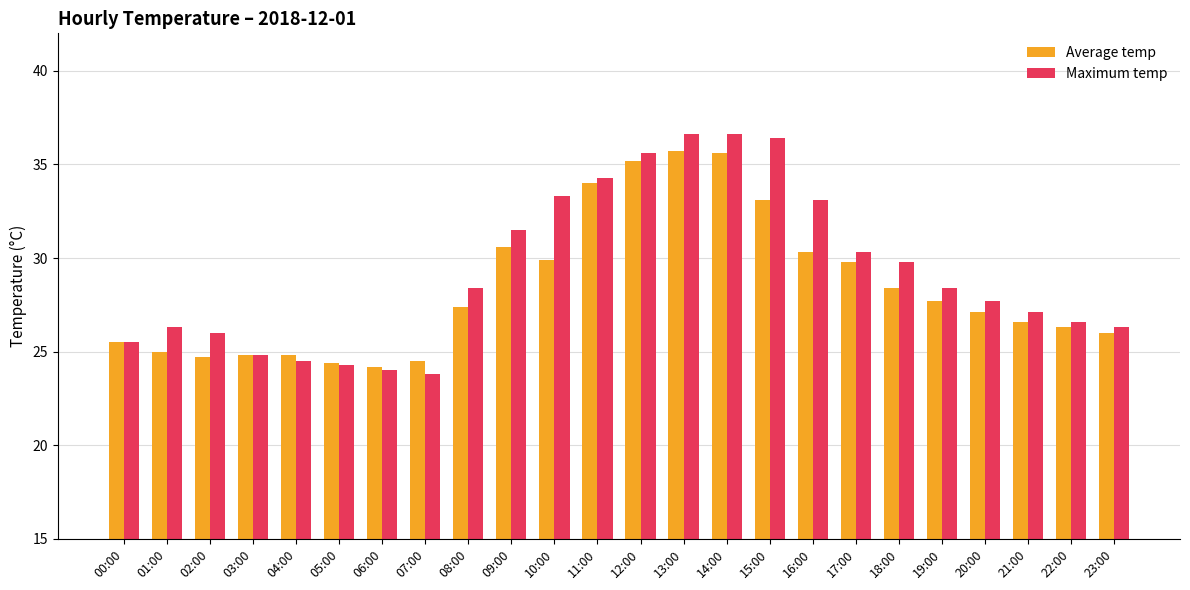

The value of Maximum temp at 08:00 is 28.4. True or false?

True